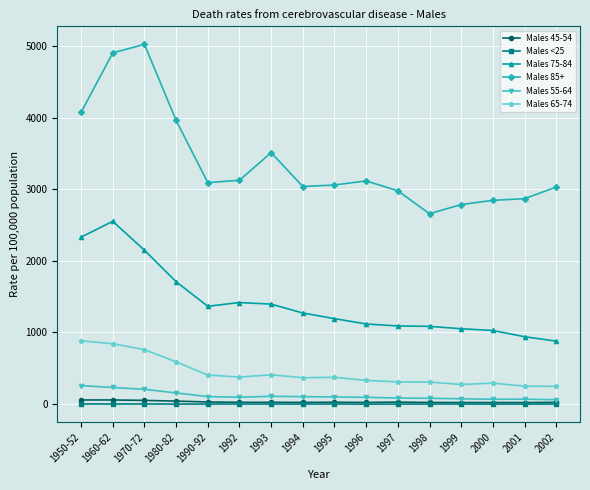

Is this an area chart (filled region under the line)?

No